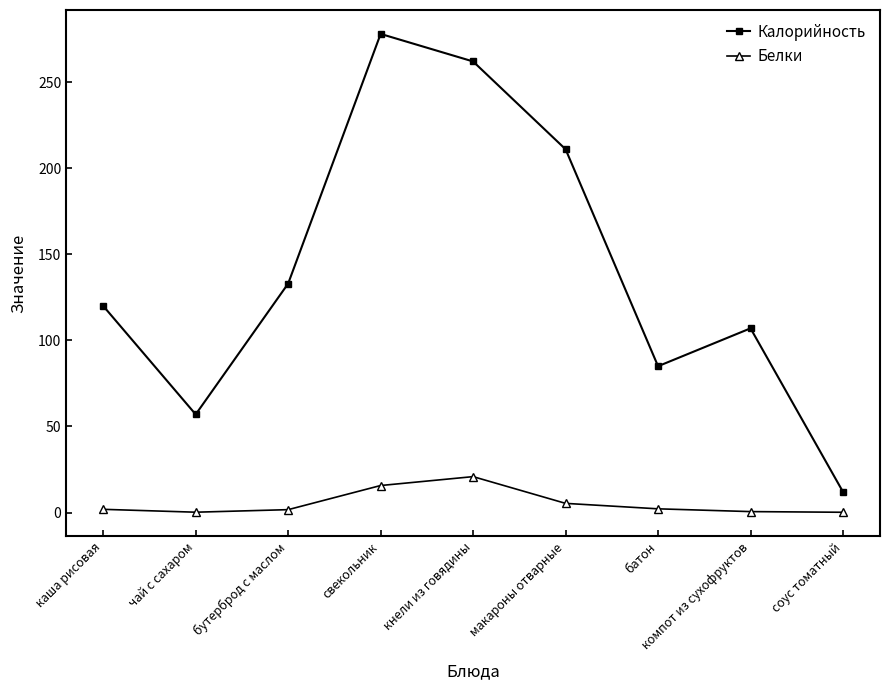

True or false: Белки and Калорийность intersect in this chart.

False